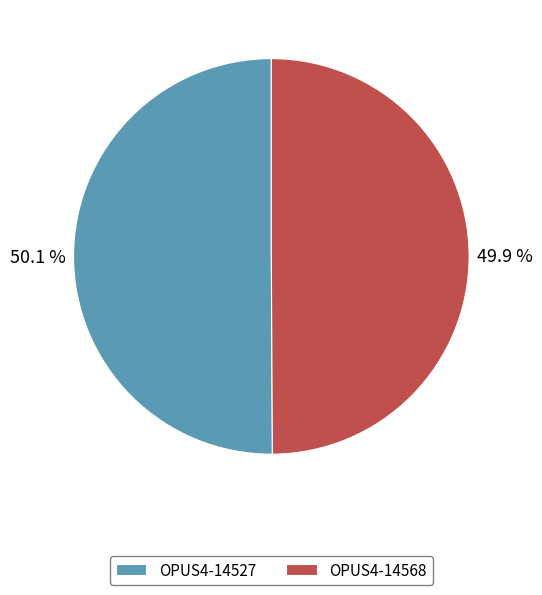

Is there a majority slice in this chart?

Yes